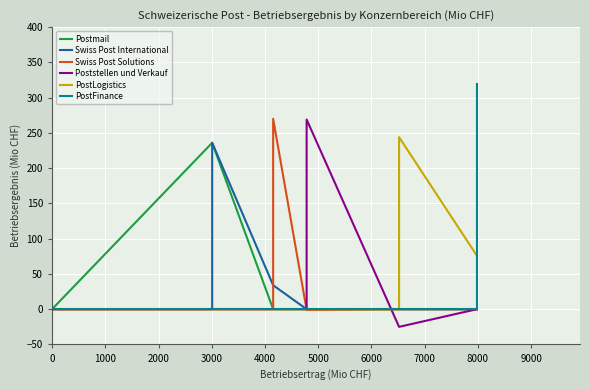

How many lines are shown in the chart?

6